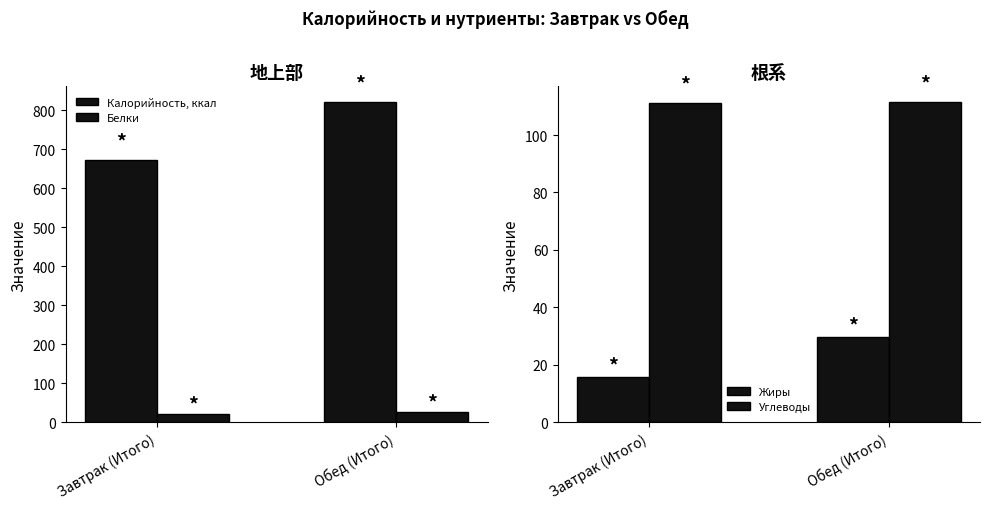

How many data points in Белки are less than 26?

1